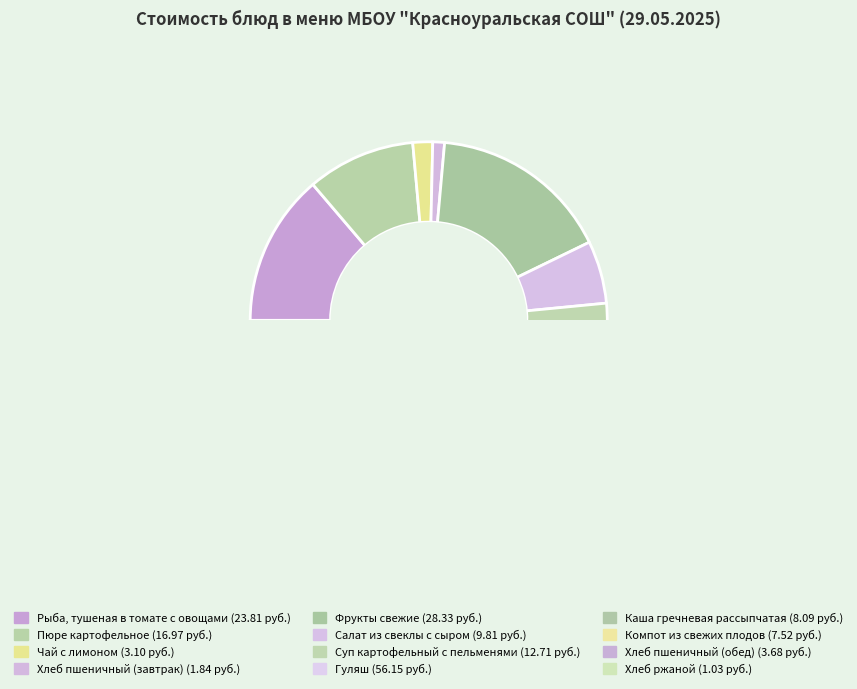

What is the largest slice in the pie chart?

Гуляш